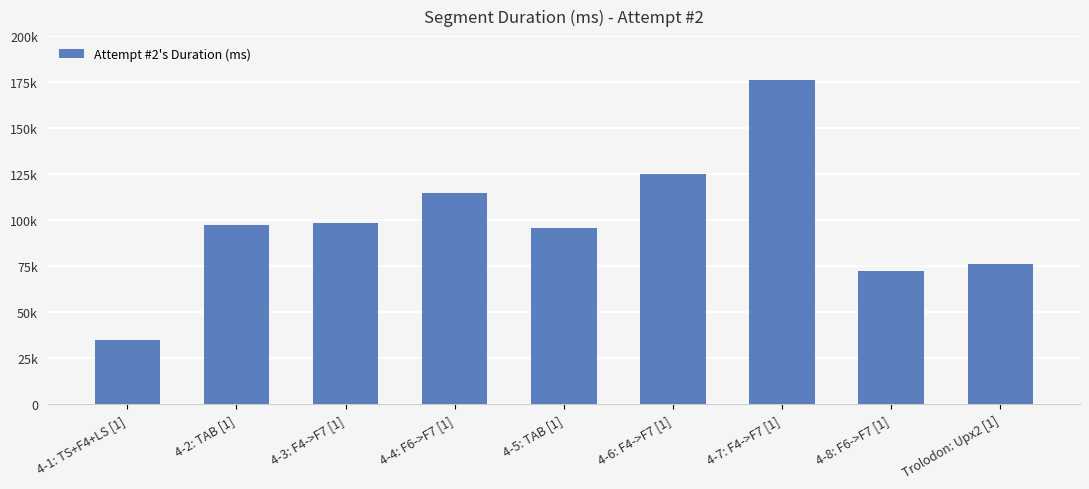

Which label corresponds to the largest value in the chart?

4-7: F4->F7 [1]